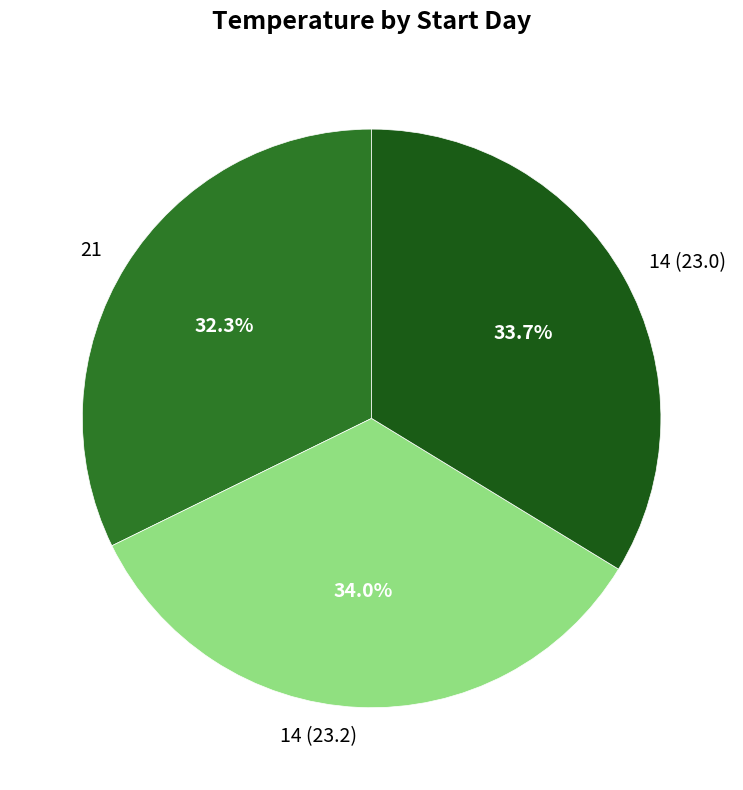

Approximately how many times larger is the value at 14 (23.2) compared to 21?

1.1